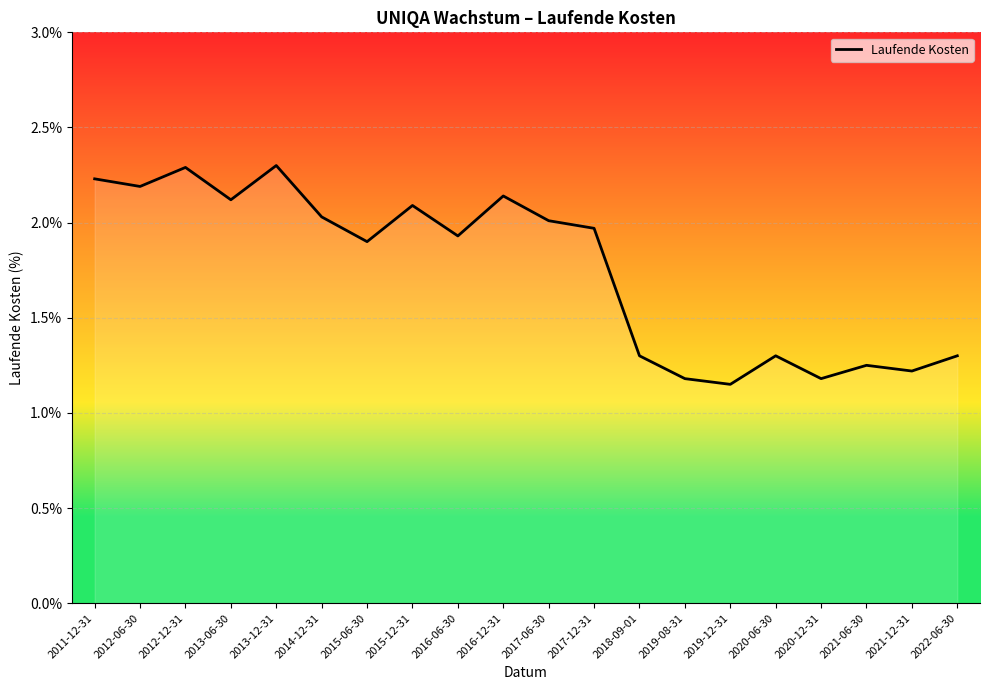

What is the difference between the values at 2015-06-30 and 2012-06-30?

0.3